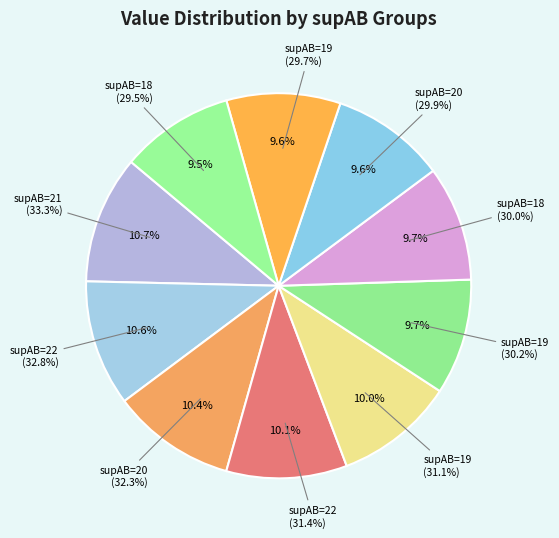

To the nearest percent, what is the difference between the largest and smallest slice percentages?

1%